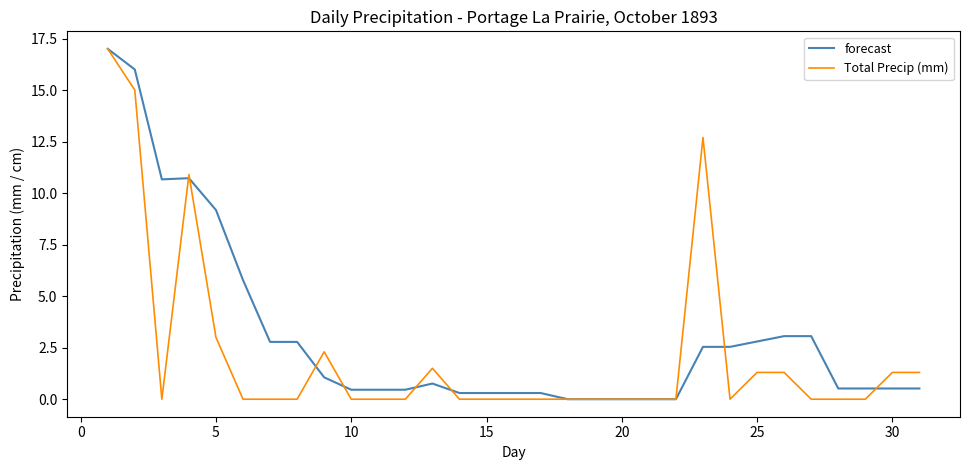

Is this an area chart (filled region under the line)?

No